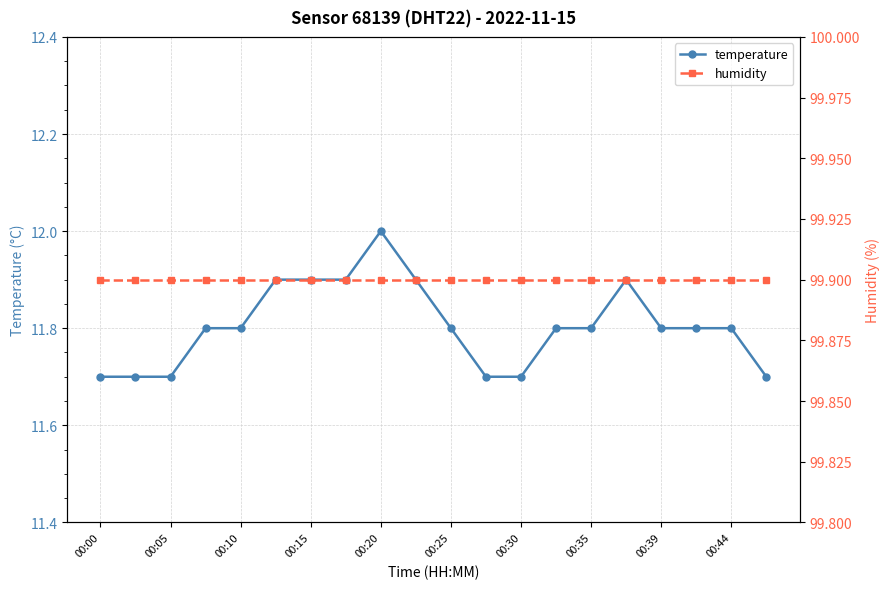

At which label is humidity closest to 99?

00:00